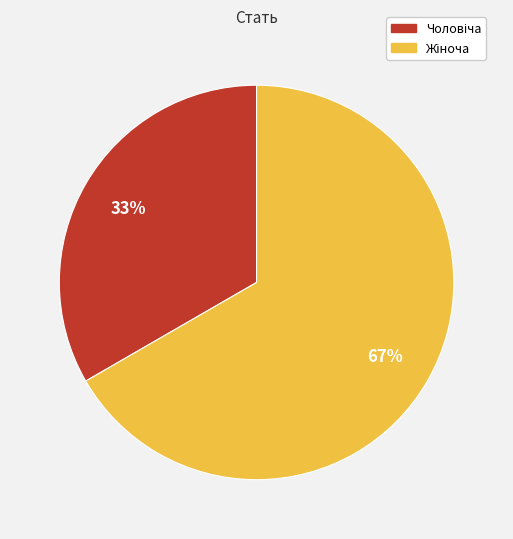

Is there a majority slice in this chart?

Yes